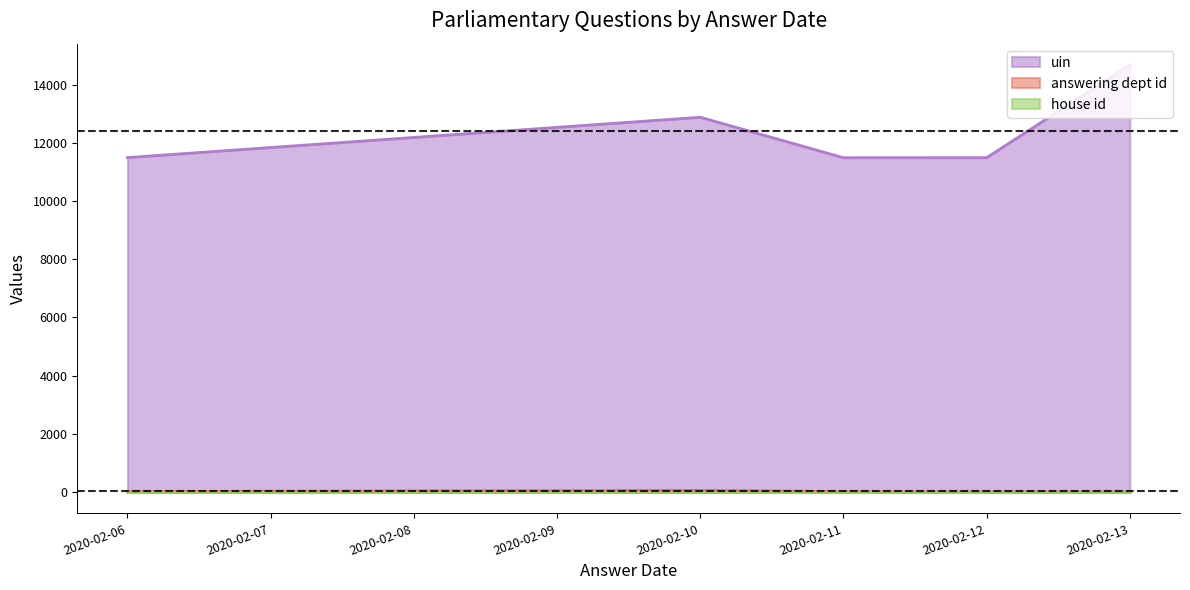

Which series has the largest range (max minus min)?

uin